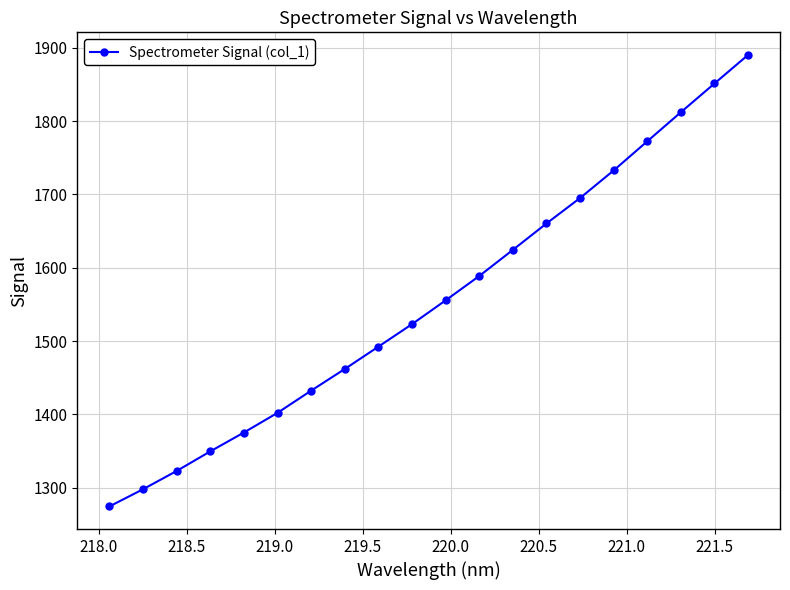

What is the difference between the maximum and second lowest values?

592.4